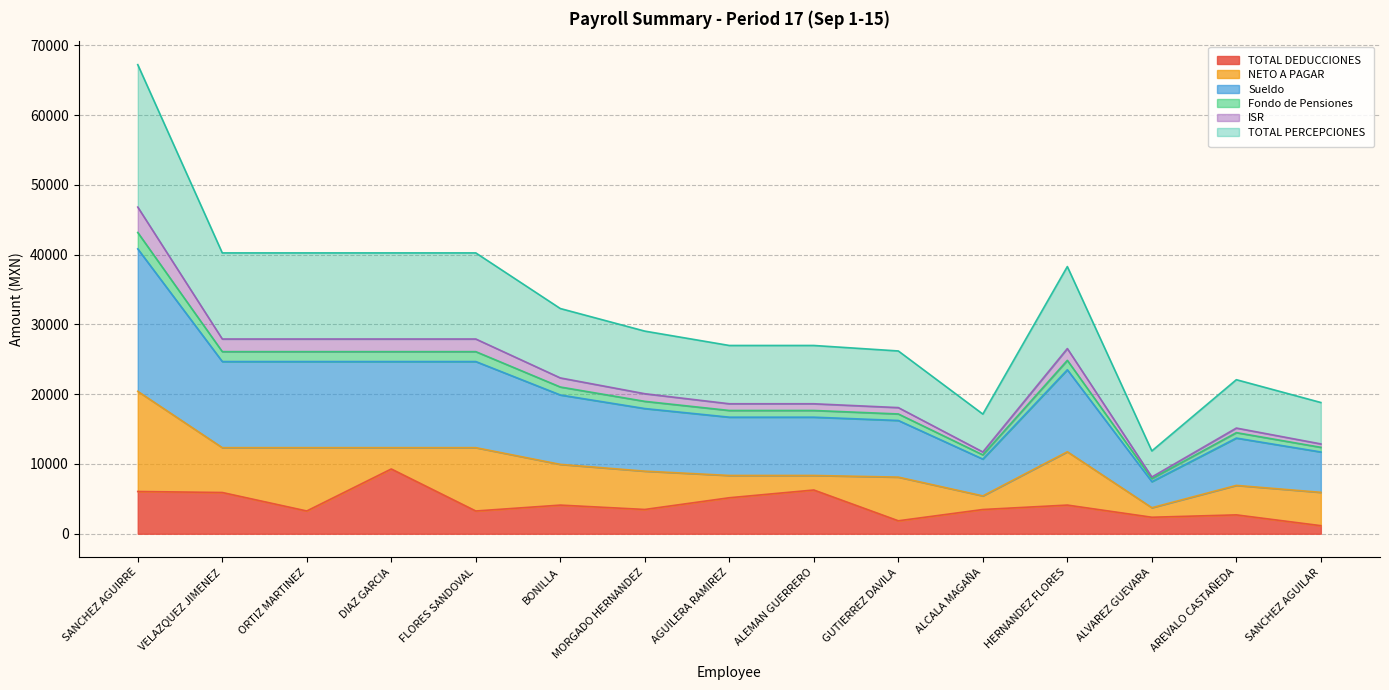

True or false: Fondo de Pensiones and TOTAL DEDUCCIONES cross at least once.

False